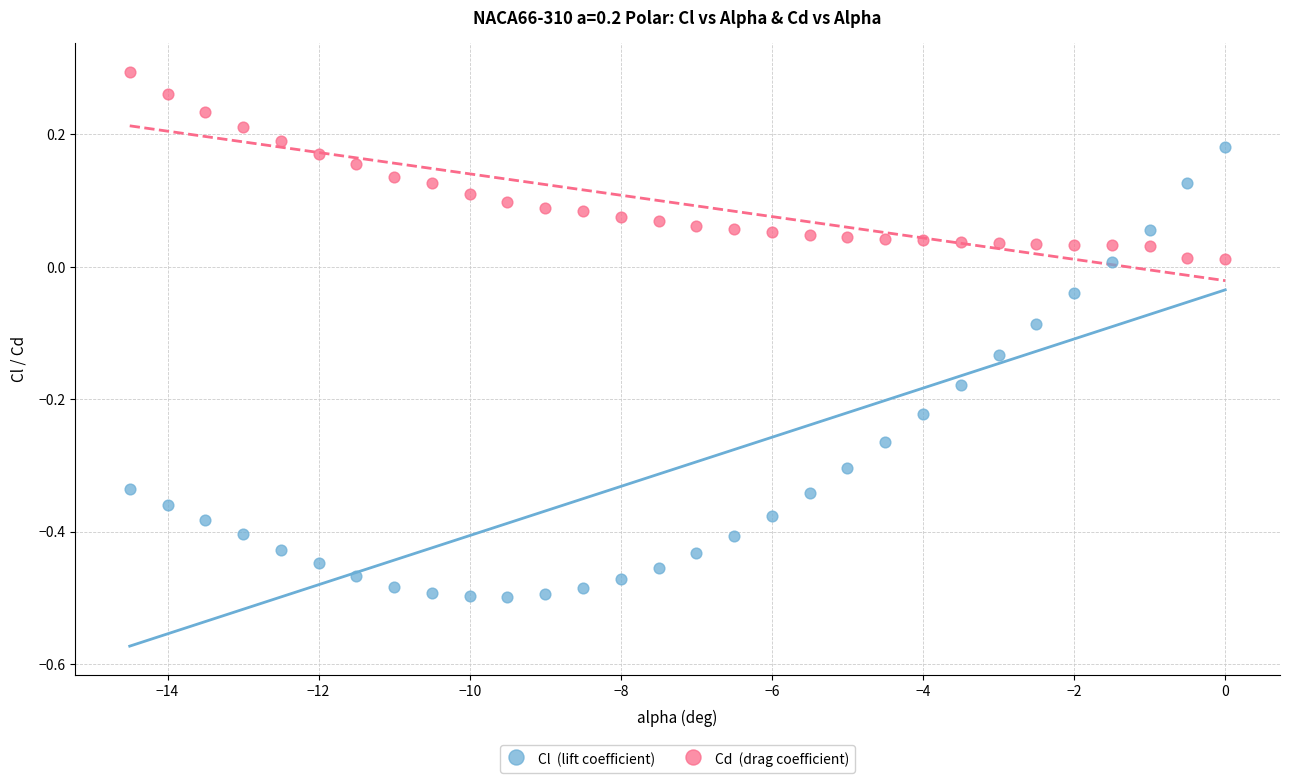

Across all data points, what is the range of Y values (max minus min)?

0.8